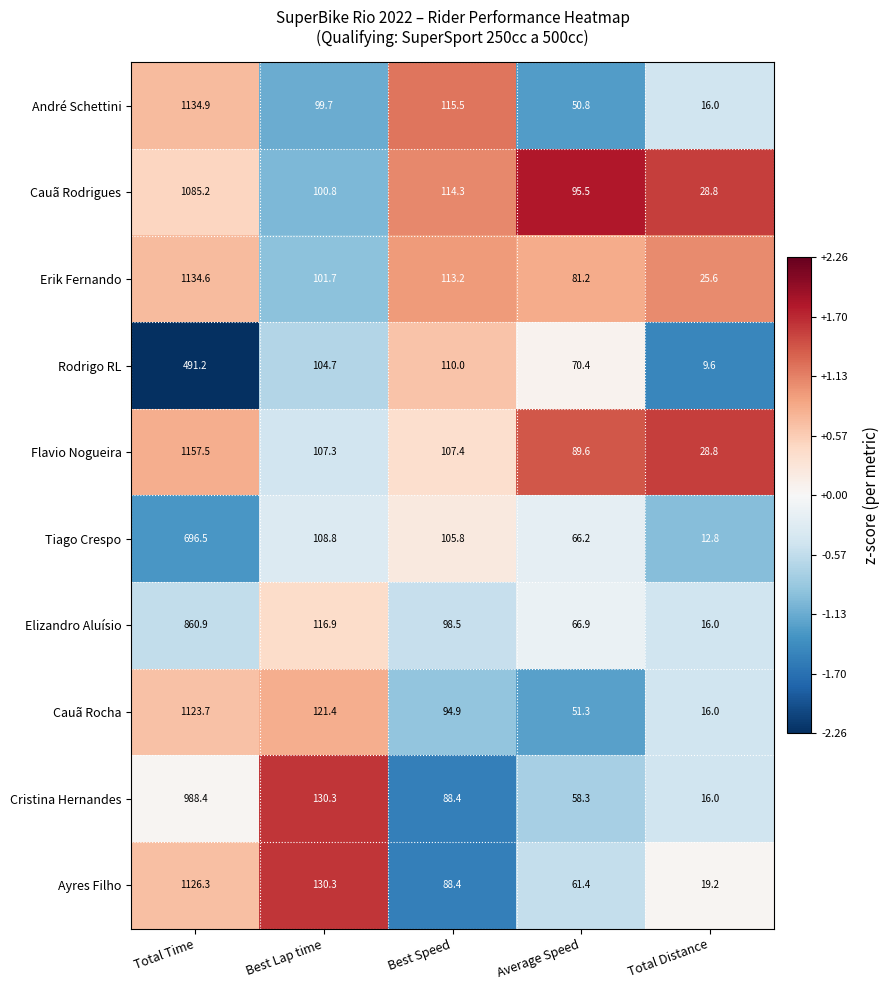

The value of Cauã Rocha at Average Speed is 51.3. True or false?

True